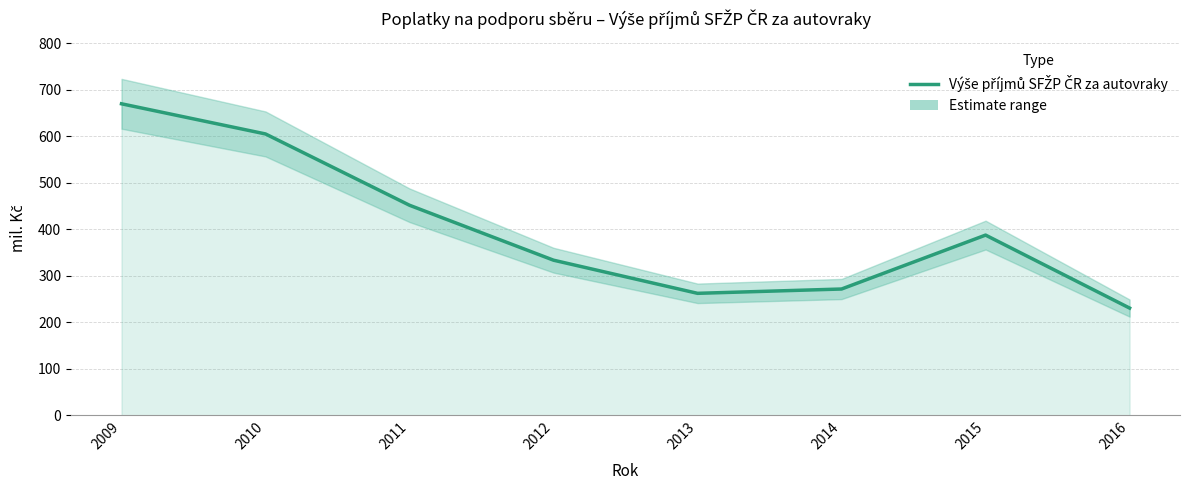

What is the change in value from 2011 to 2015?

-64.2